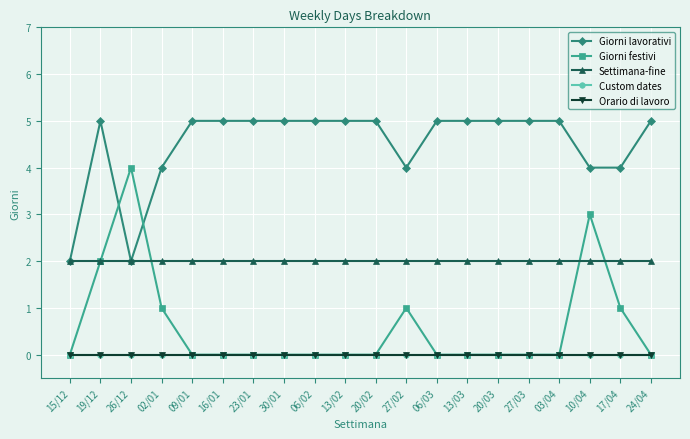

Reading left to right, list all the values displayed in this chart.

Giorni lavorativi: 2	5	2	4	5	5	5	5	5	5	5	4	5	5	5	5	5	4	4	5
Giorni festivi: 0	2	4	1	0	0	0	0	0	0	0	1	0	0	0	0	0	3	1	0
Settimana-fine: 2	2	2	2	2	2	2	2	2	2	2	2	2	2	2	2	2	2	2	2
Custom dates: 0	0	0	0	0	0	0	0	0	0	0	0	0	0	0	0	0	0	0	0
Orario di lavoro: 0	0	0	0	0	0	0	0	0	0	0	0	0	0	0	0	0	0	0	0